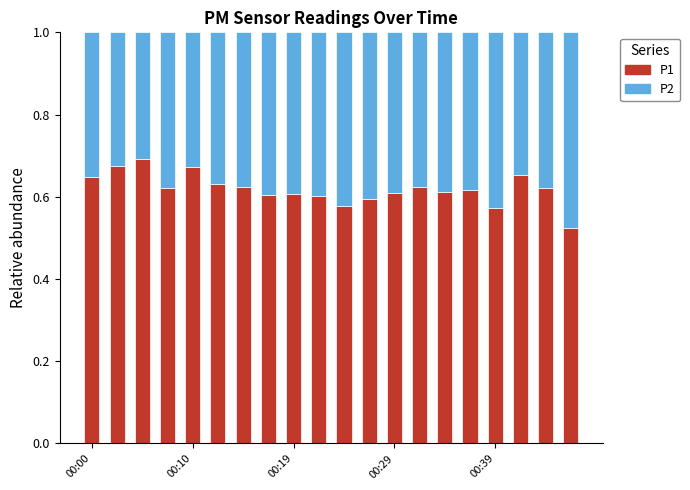

What is the sum of all P1 values?

12.4